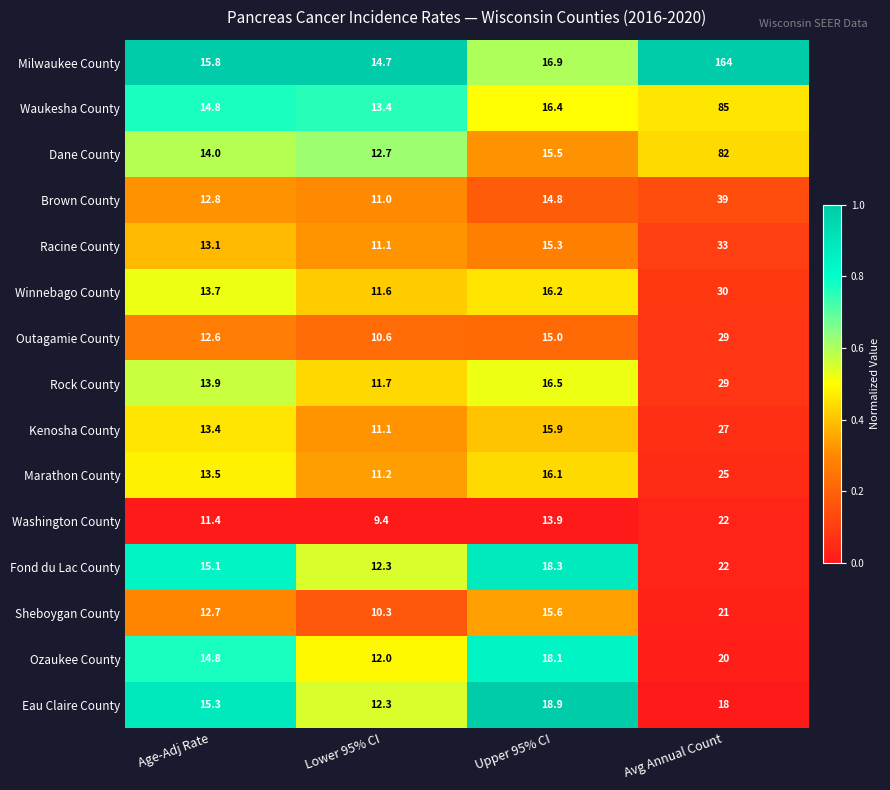

What is the sum of the Sheboygan County values at Age-Adj Rate and Lower 95% CI?

23.0